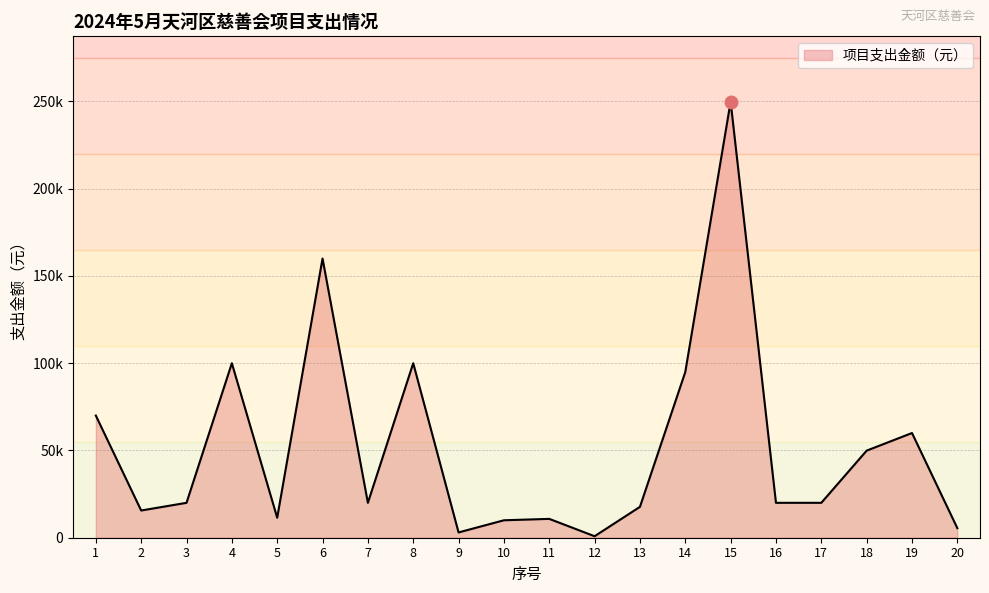

True or false: there are more than 2 points higher than both neighbors.

True